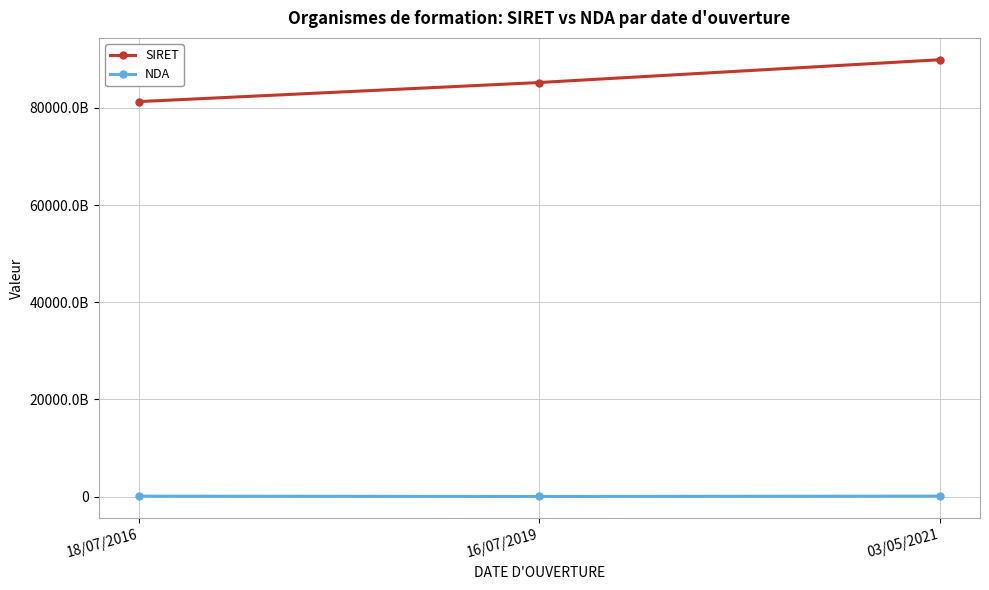

Is this an area chart (filled region under the line)?

No